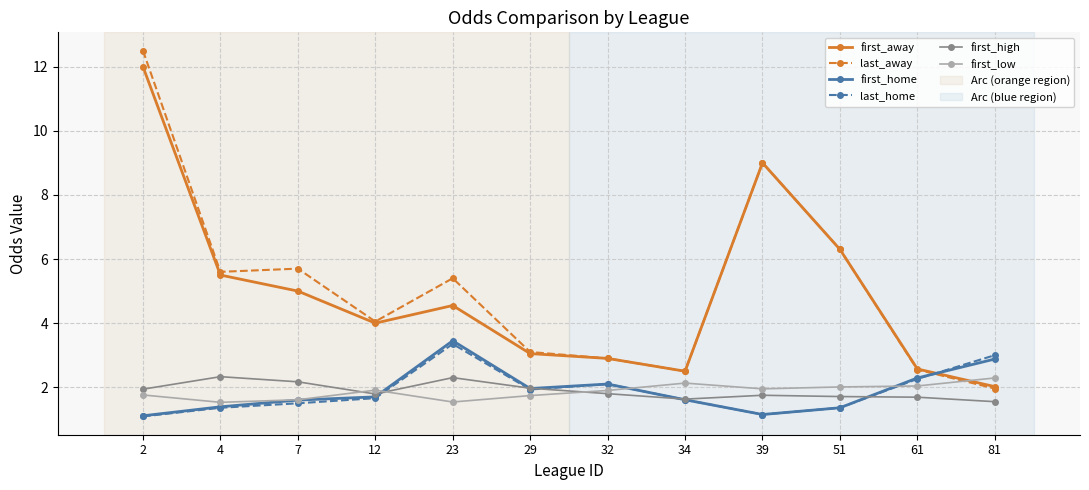

What is the highest value of the last_home series?

3.4